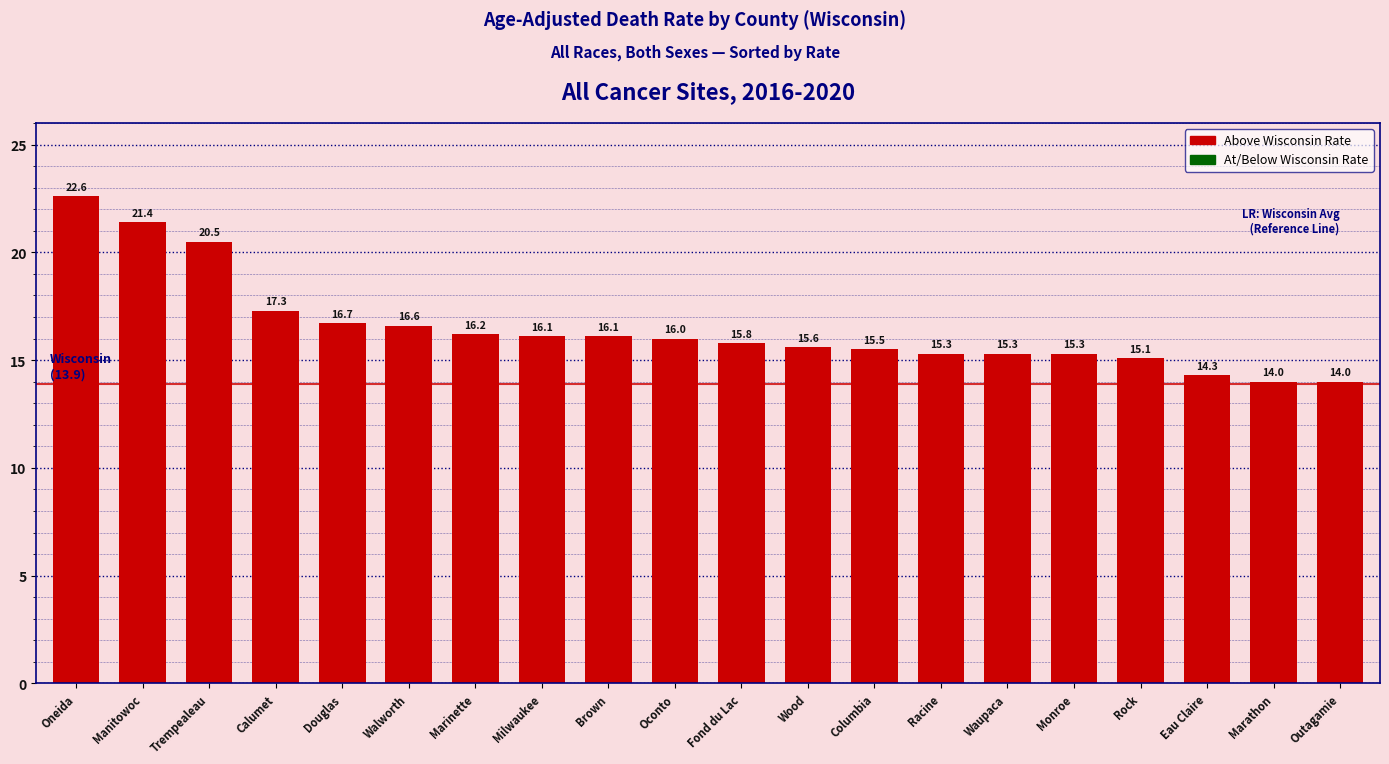

What is the sum of all values?

329.7